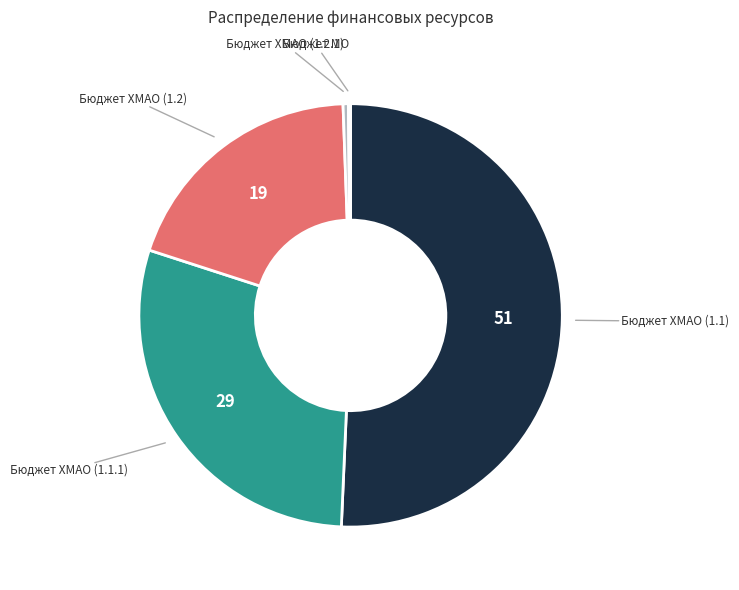

True or false: Бюджет ХМАО (1.2) accounts for 32% of the total.

False